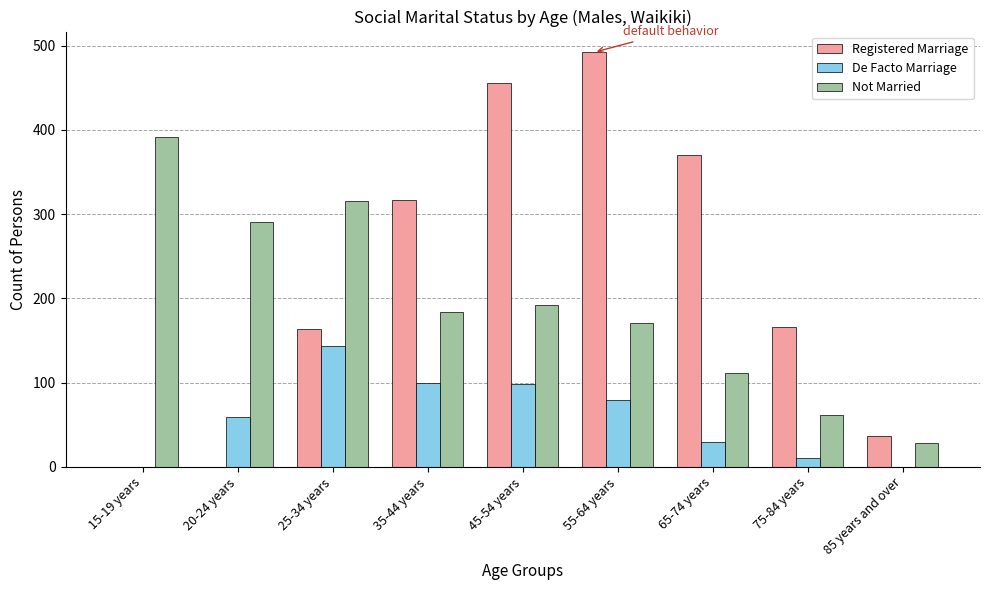

What is the greatest value displayed?

492